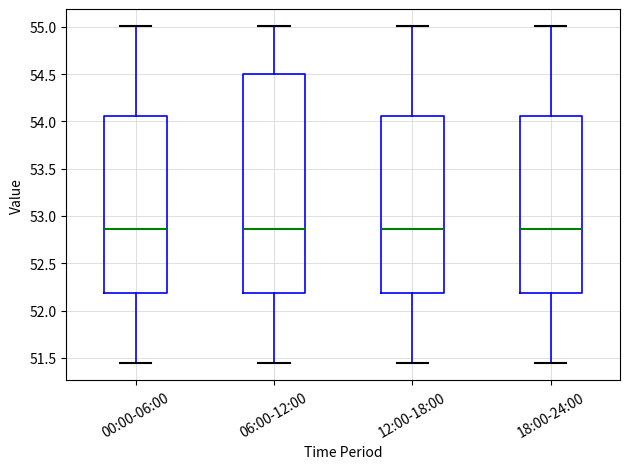

Where does the upper whisker of the box for 06:00-12:00 end on the y-axis? The values are not printed on the chart, so give them approximately, as read against the axis.

55.00